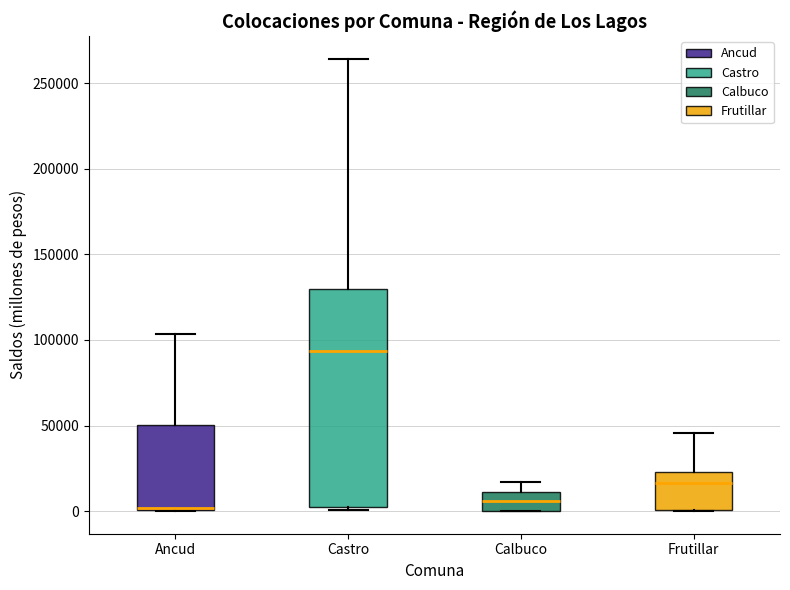

Where is the upper edge of the box for Castro on the y-axis? The values are not printed on the chart, so give them approximately, as read against the axis.

130000